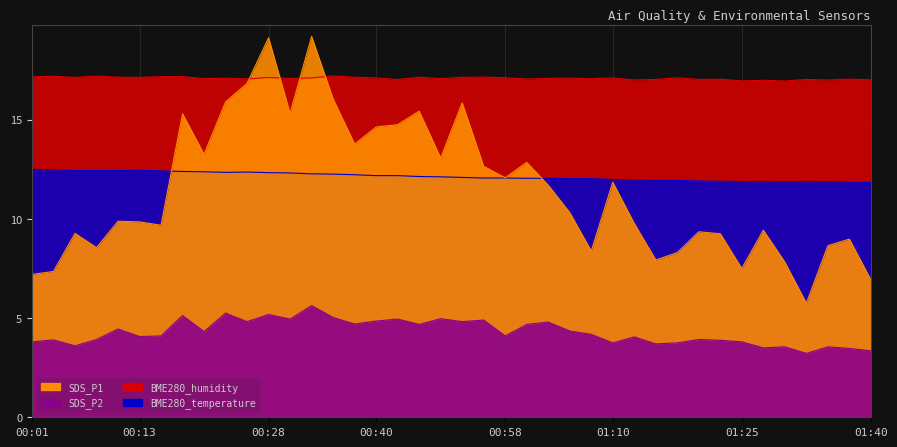

At which label does BME280_humidity reach its minimum?

01:30